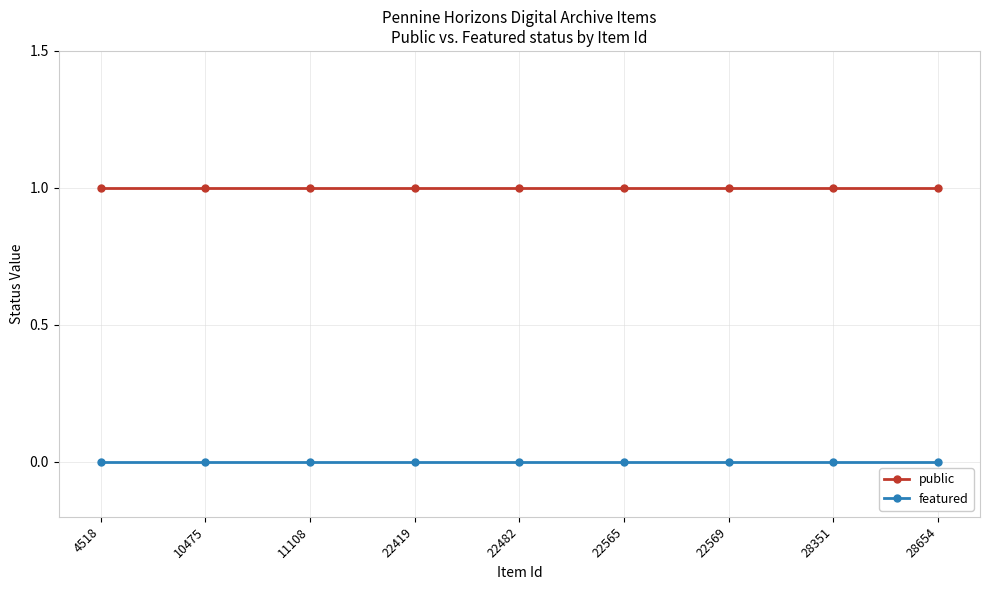

What is the difference between the highest and lowest values at 11108?

1